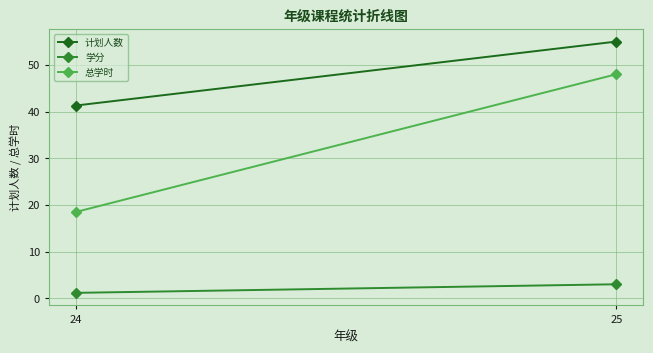

What is the average value of the 学分 series?

2.1